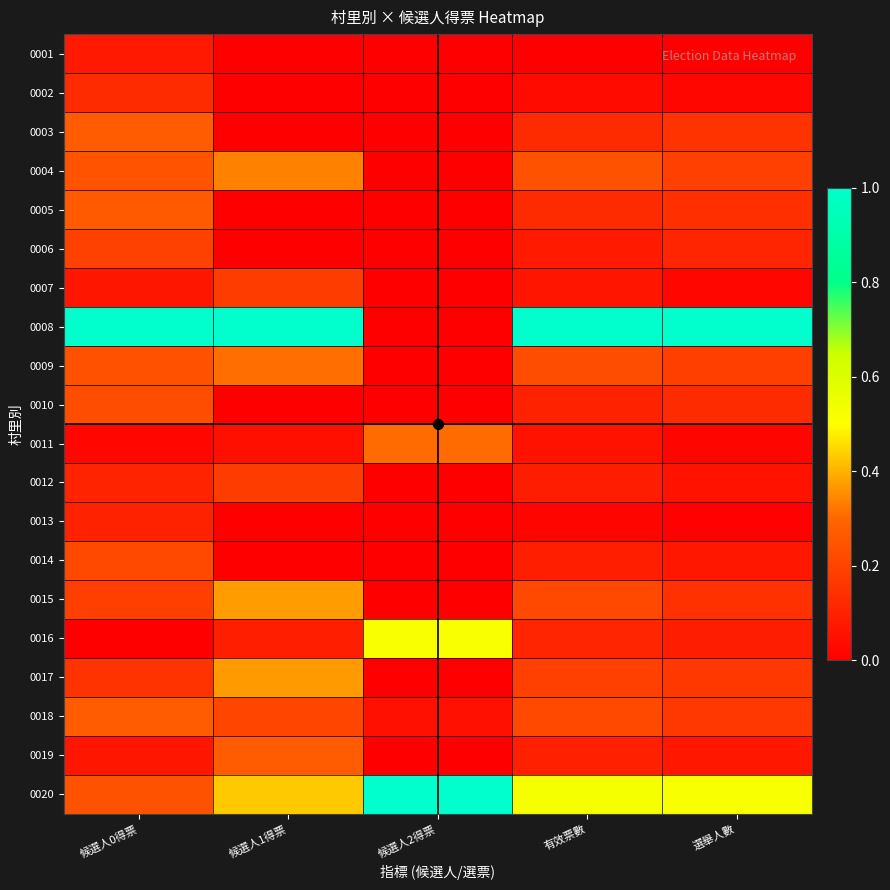

What is the total value across all series at 有效票數?

3.6